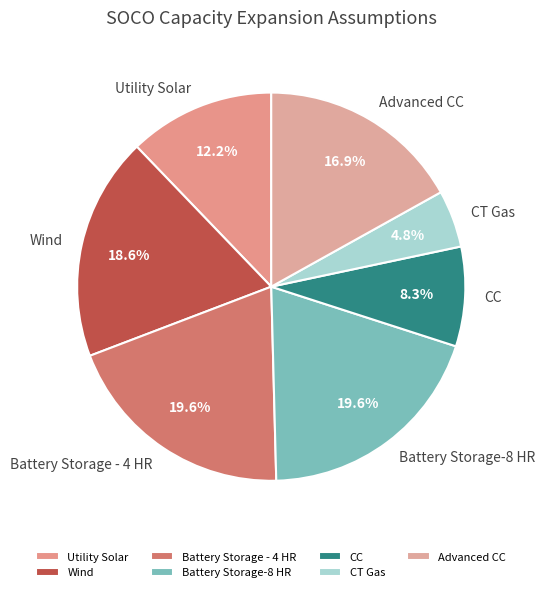

To the nearest percent, what is the average slice percentage?

14%